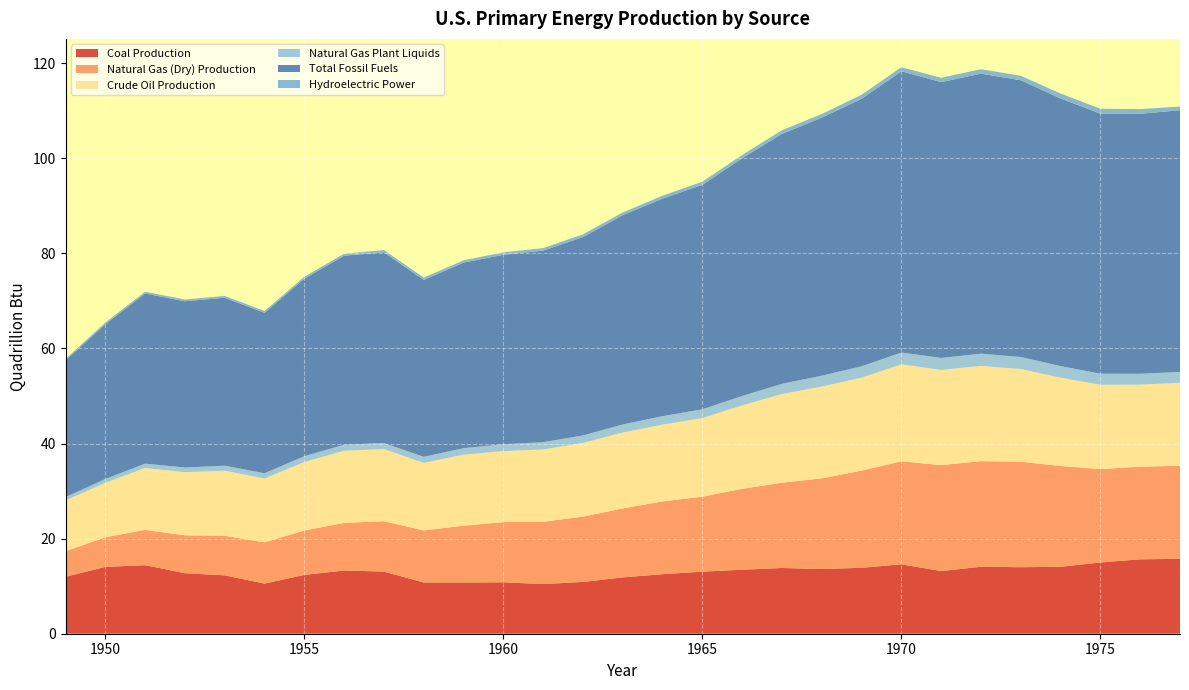

Reading right to left, list all the values displayed in this chart.

Coal Production: 1977=15.8	1976=15.7	1975=15.0	1974=14.1	1973=14.0	1972=14.1	1971=13.2	1970=14.6	1969=13.9	1968=13.6	1967=13.8	1966=13.5	1965=13.1	1964=12.5	1963=11.8	1962=10.9	1961=10.4	1960=10.8	1959=10.8	1958=10.8	1957=13.1	1956=13.3	1955=12.4	1954=10.5	1953=12.3	1952=12.7	1951=14.4	1950=14.1	1949=12.0
Natural Gas (Dry) Production: 1977=19.6	1976=19.5	1975=19.6	1974=21.2	1973=22.2	1972=22.2	1971=22.3	1970=21.7	1969=20.4	1968=19.1	1967=17.9	1966=17.0	1965=15.8	1964=15.3	1963=14.5	1962=13.7	1961=13.1	1960=12.7	1959=12.0	1958=10.9	1957=10.6	1956=10.0	1955=9.3	1954=8.7	1953=8.3	1952=8.0	1951=7.4	1950=6.2	1949=5.4
Crude Oil Production: 1977=17.5	1976=17.3	1975=17.7	1974=18.6	1973=19.5	1972=20.0	1971=20.0	1970=20.4	1969=19.6	1968=19.3	1967=18.7	1966=17.6	1965=16.5	1964=16.2	1963=16.0	1962=15.5	1961=15.2	1960=14.9	1959=14.9	1958=14.2	1957=15.2	1956=15.2	1955=14.4	1954=13.4	1953=13.7	1952=13.3	1951=13.0	1950=11.4	1949=10.7
Natural Gas Plant Liquids: 1977=2.3	1976=2.3	1975=2.3	1974=2.4	1973=2.5	1972=2.6	1971=2.5	1970=2.5	1969=2.4	1968=2.3	1967=2.1	1966=2.0	1965=1.9	1964=1.8	1963=1.7	1962=1.6	1961=1.5	1960=1.4	1959=1.4	1958=1.3	1957=1.3	1956=1.3	1955=1.2	1954=1.1	1953=1.1	1952=1.0	1951=0.9	1950=0.8	1949=0.7
Total Fossil Fuels: 1977=55.1	1976=54.7	1975=54.7	1974=56.3	1973=58.2	1972=58.9	1971=58.0	1970=59.2	1969=56.3	1968=54.3	1967=52.6	1966=50.0	1965=47.2	1964=45.8	1963=44.0	1962=41.7	1961=40.3	1960=39.9	1959=39.0	1958=37.2	1957=40.1	1956=39.8	1955=37.3	1954=33.8	1953=35.3	1952=35.0	1951=35.8	1950=32.6	1949=28.7
Hydroelectric Power: 1977=0.8	1976=1.0	1975=1.0	1974=1.0	1973=0.9	1972=0.9	1971=0.9	1970=0.9	1969=0.9	1968=0.8	1967=0.8	1966=0.7	1965=0.7	1964=0.6	1963=0.6	1962=0.6	1961=0.5	1960=0.5	1959=0.5	1958=0.5	1957=0.5	1956=0.4	1955=0.4	1954=0.4	1953=0.4	1952=0.4	1951=0.4	1950=0.3	1949=0.3